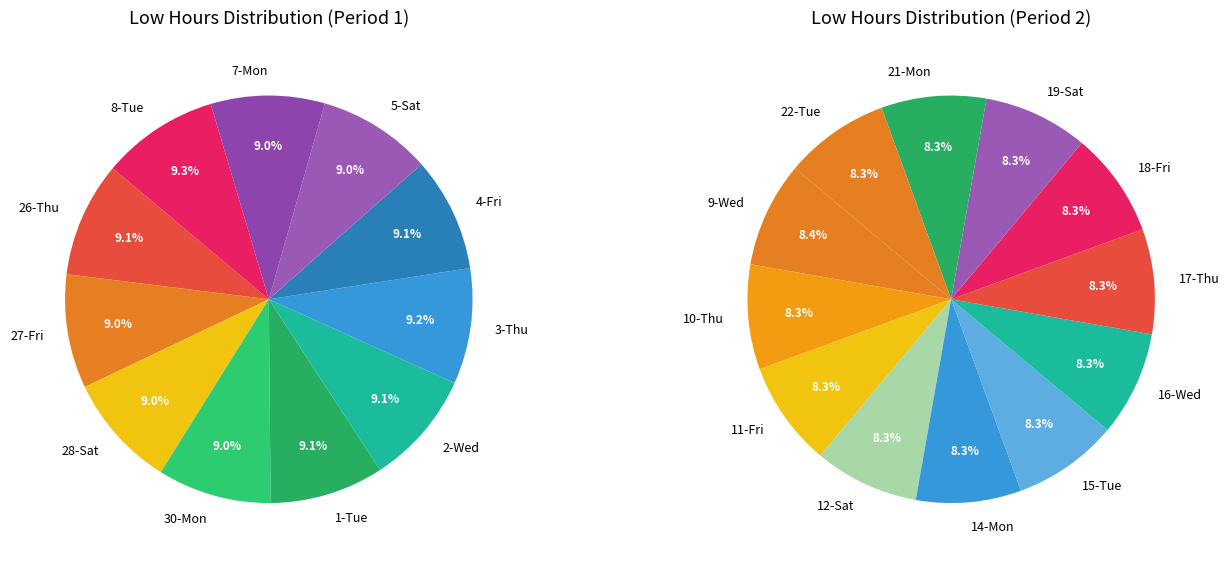

How many segments does this pie chart have?

23